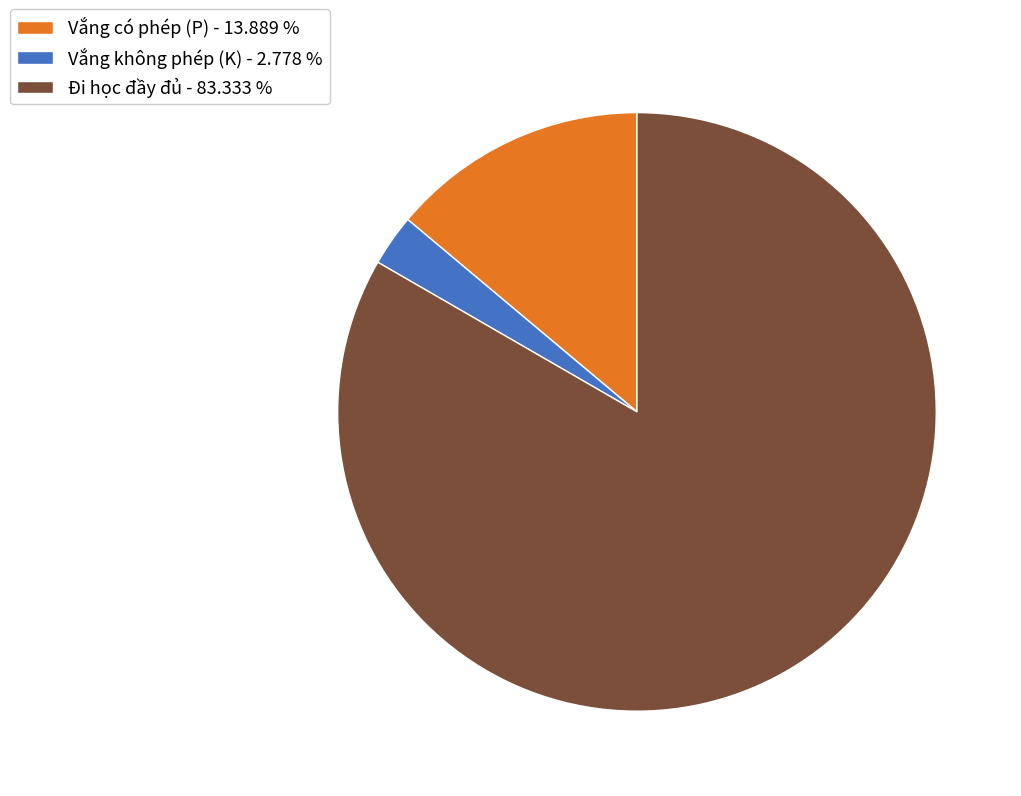

Approximately how many times larger is the value at Đi học đầy đủ - 83.333 % compared to Vắng không phép (K) - 2.778 %?

30.0